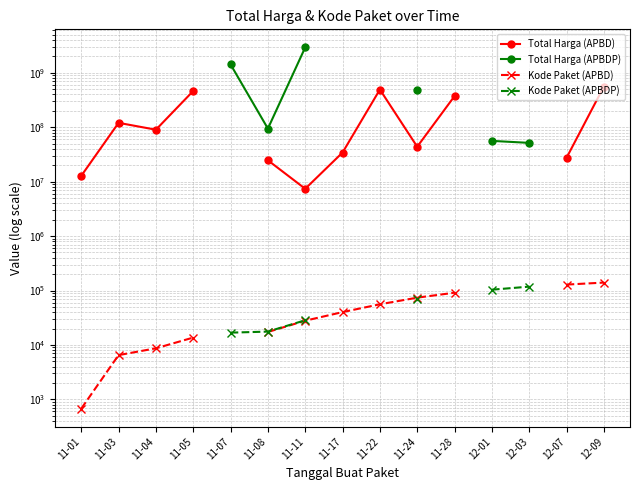

True or false: Total Harga (APBDP) and Kode Paket (APBDP) cross at least once.

False